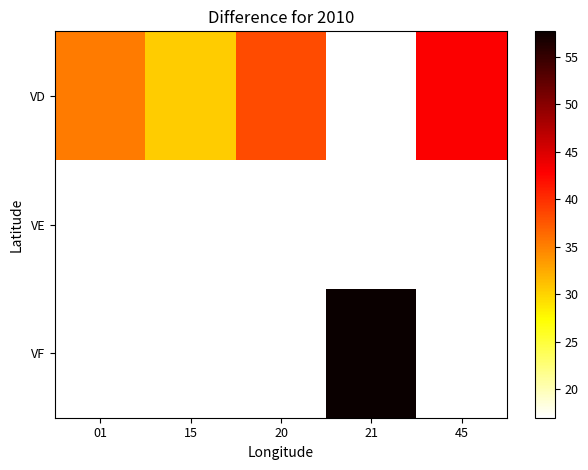

How many positive values does the VD series have?

4